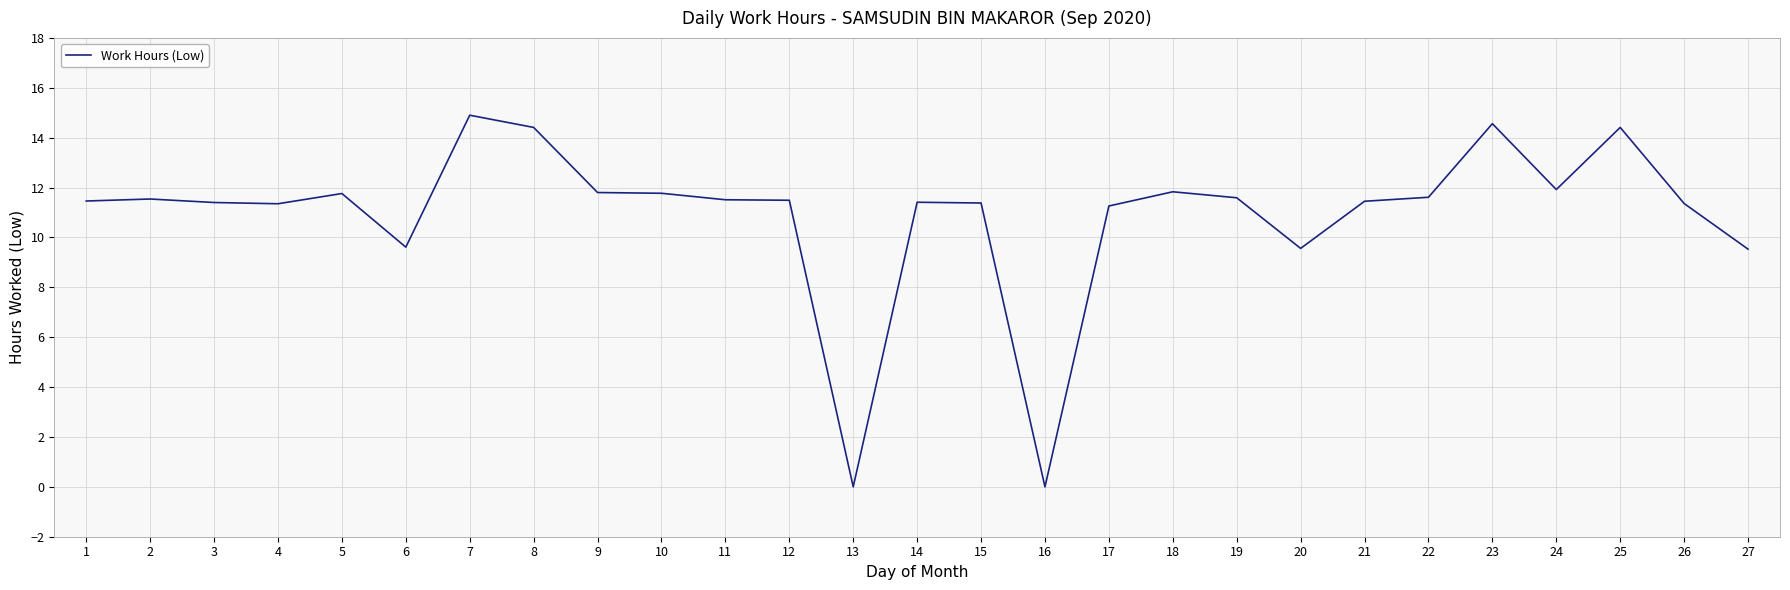

Is it true that the value at 1 is 11.5?

True